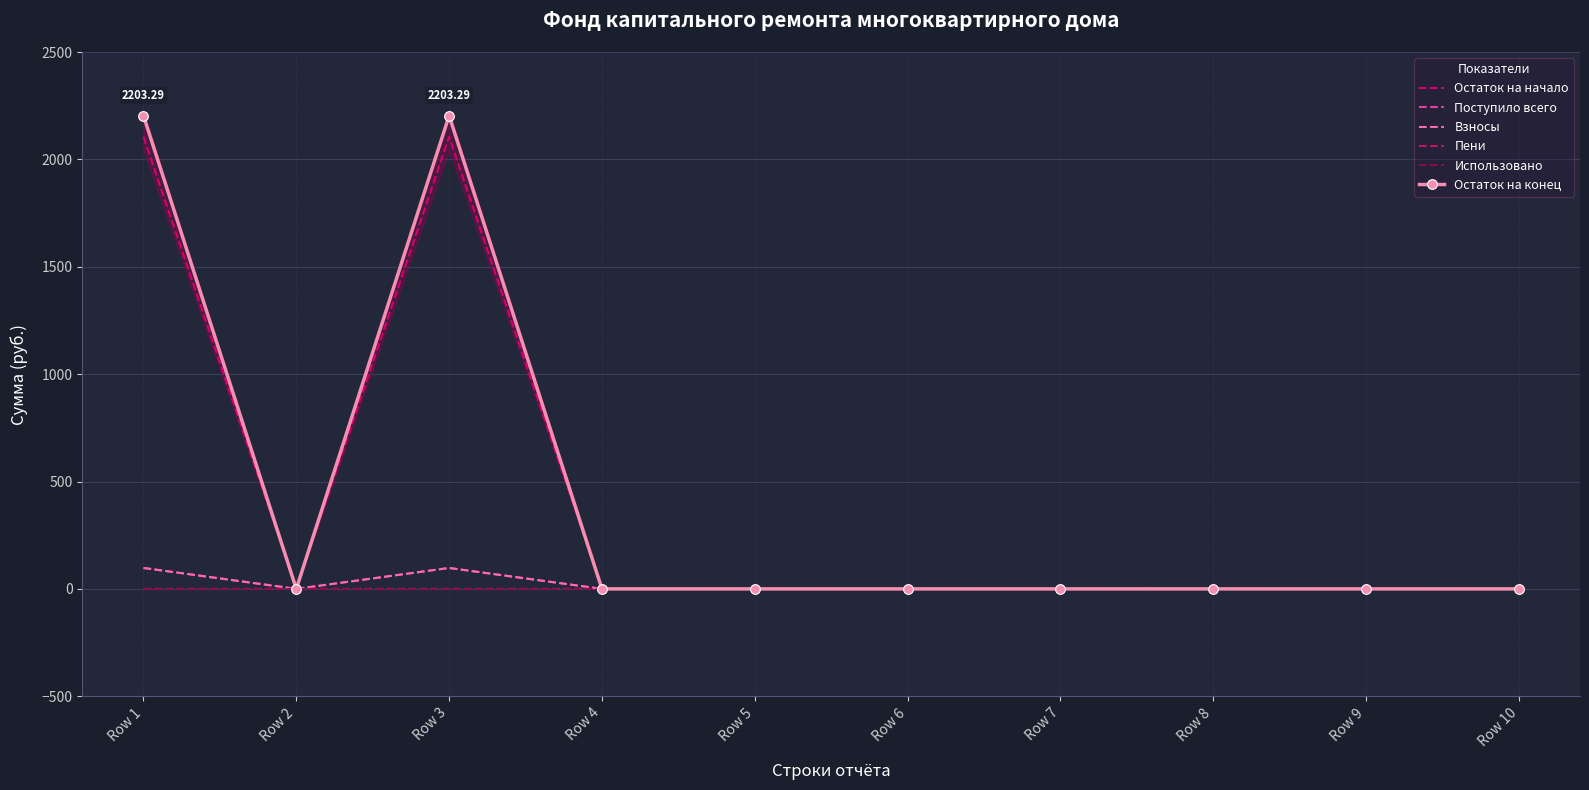

True or false: Использовано has a value of 0.0 at Row 8.

True